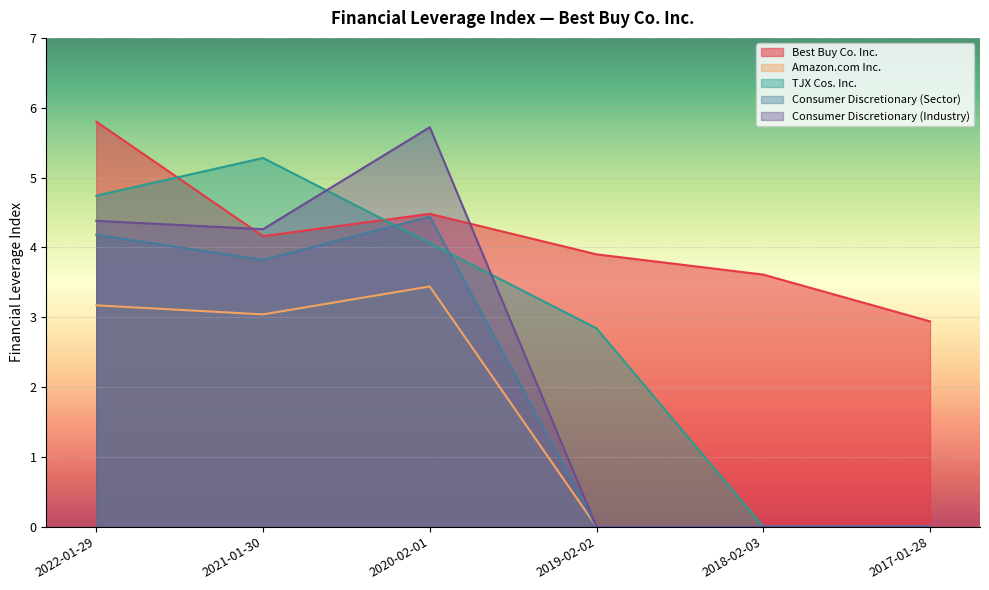

Between 2022-01-29 and 2018-02-03, which series saw the biggest shift?

TJX Cos. Inc.